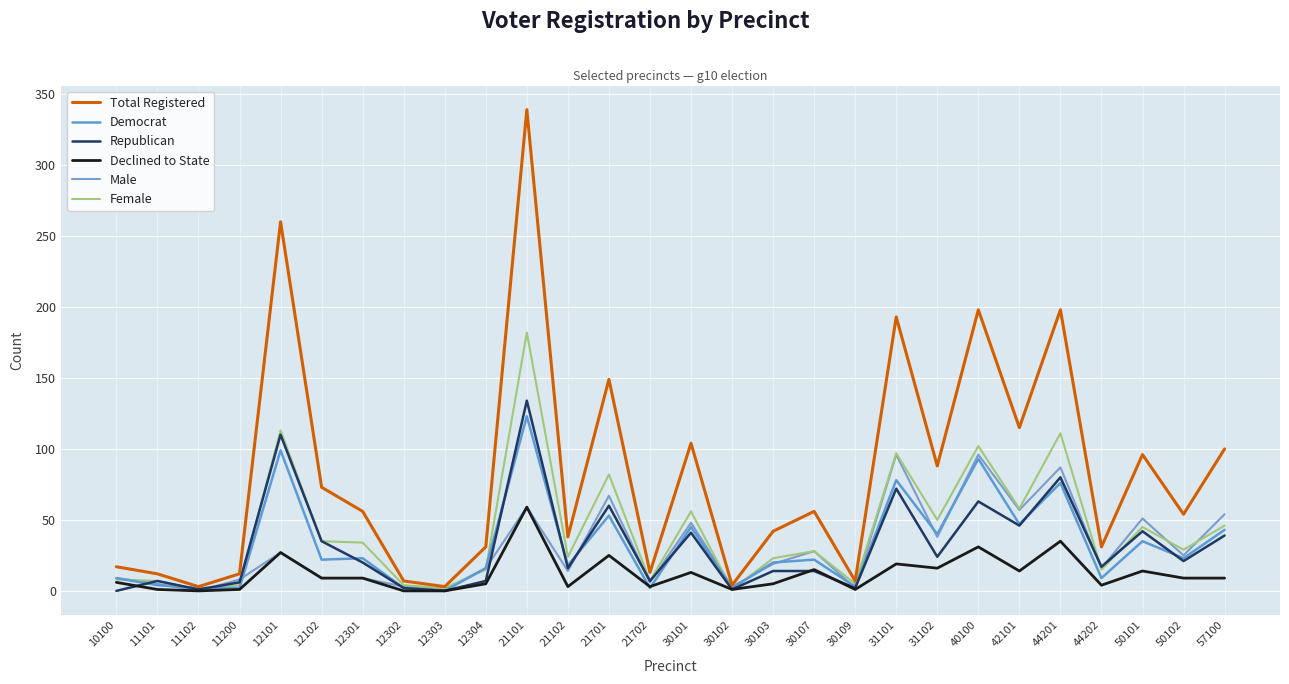

What are all the series names shown in the legend?

Total Registered, Democrat, Republican, Declined to State, Male, Female